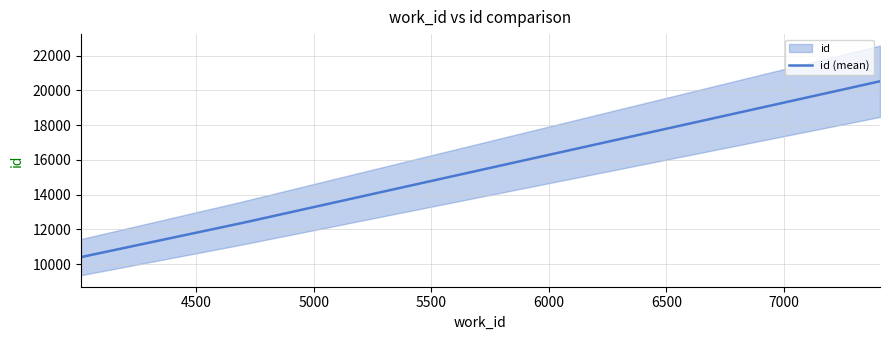

What is the maximum value for id (mean)?

20521.0